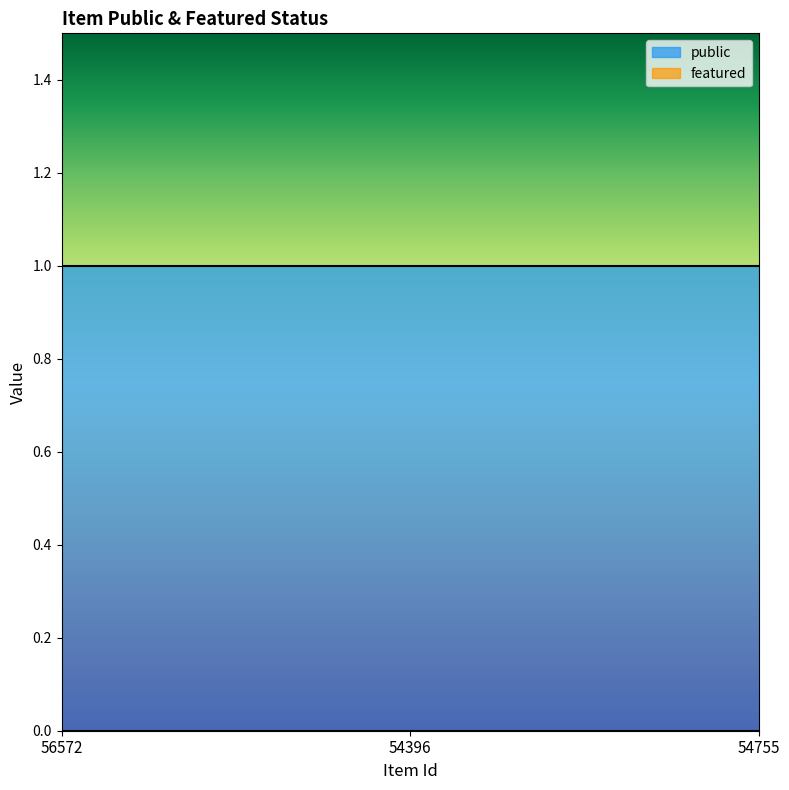

Which has a higher value, 56572 or 54396?

56572